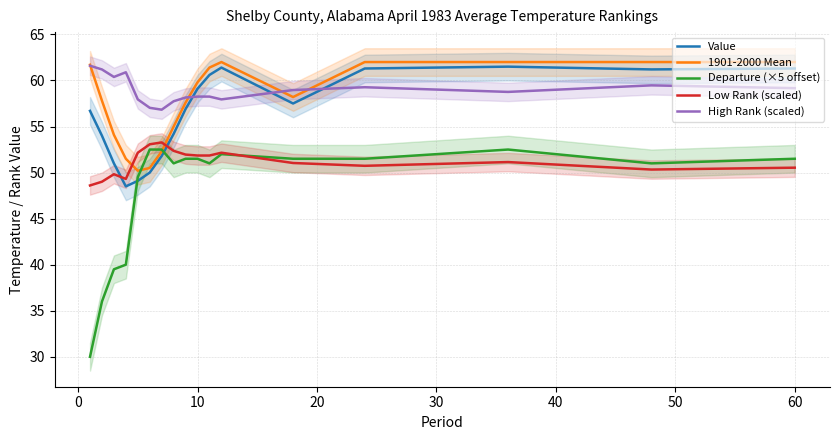

In High Rank (scaled), how many points are higher than both neighbors (excluding endpoints)?

3